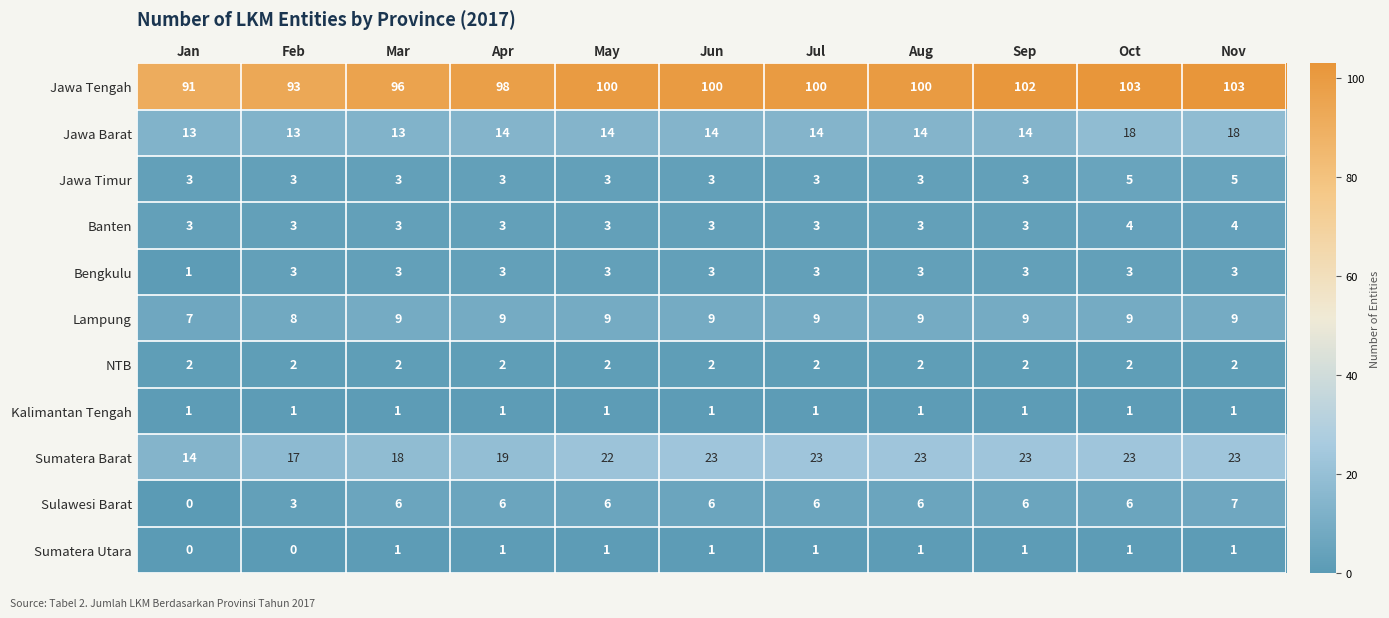

At which label does Sumatera Barat reach its minimum?

Jan